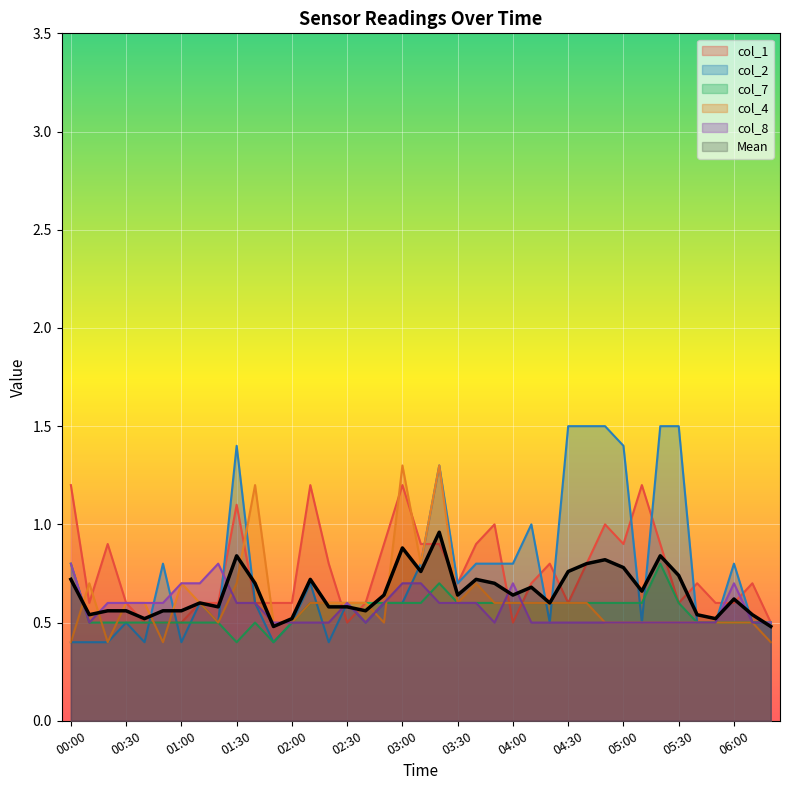

At which label does col_2 reach its peak?

04:30